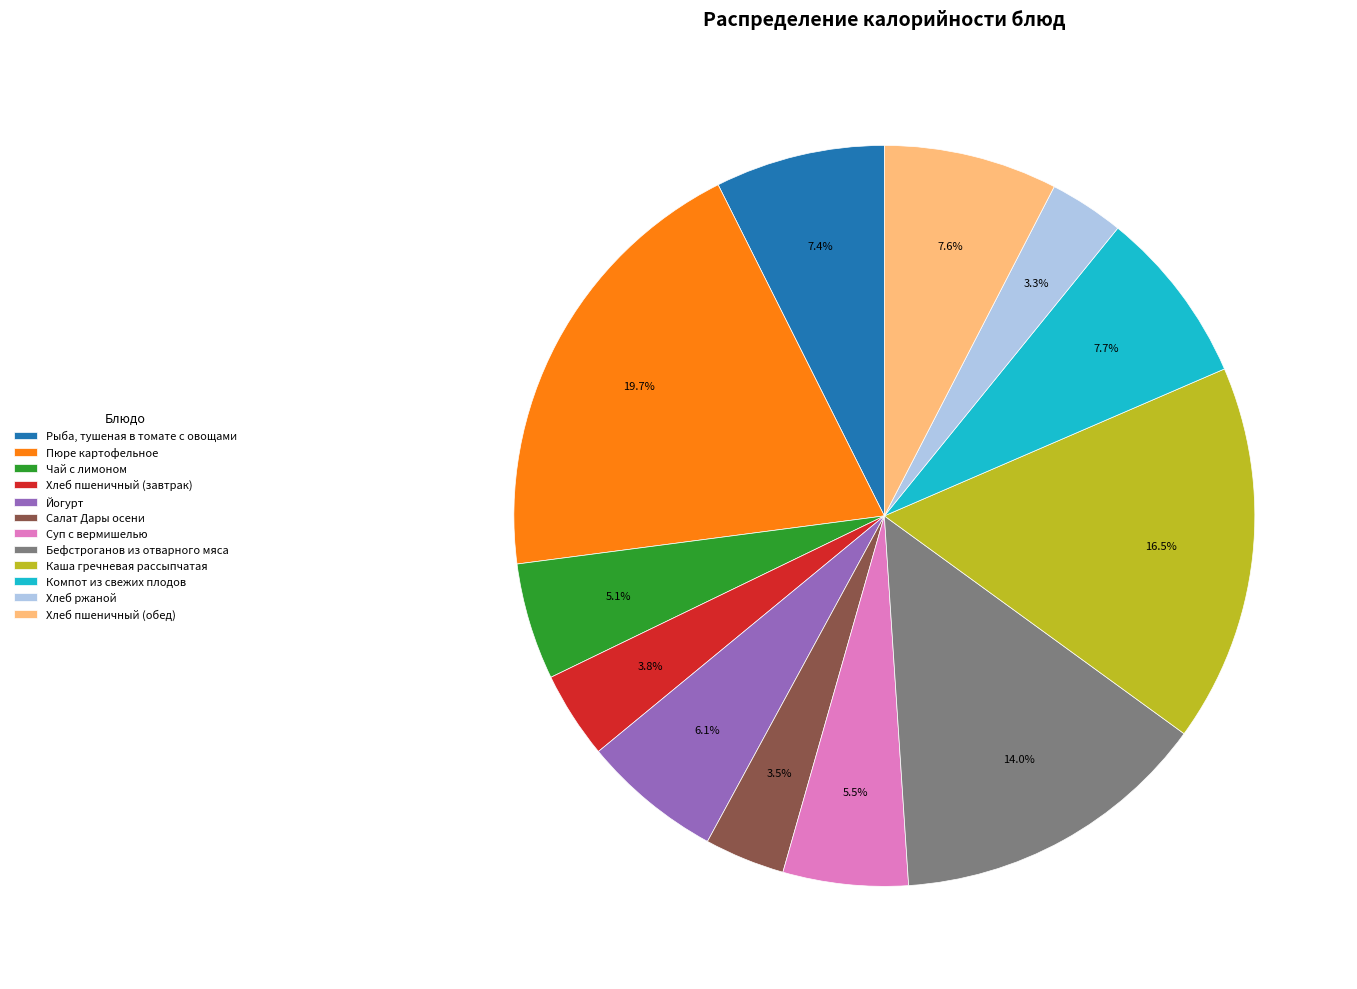

Does Салат Дары осени represent more than half of the total?

No